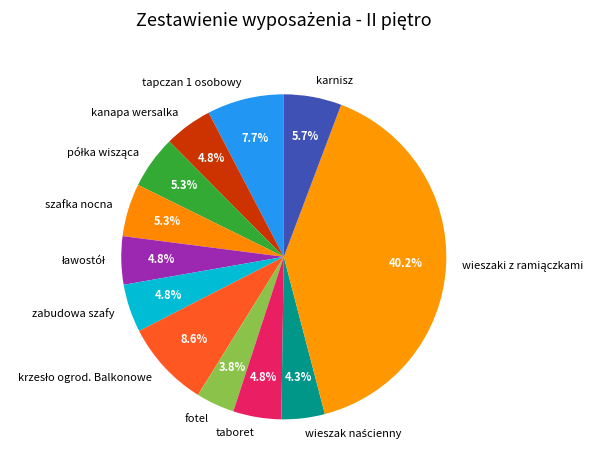

Does kanapa wersalka account for over 50% of the chart?

No